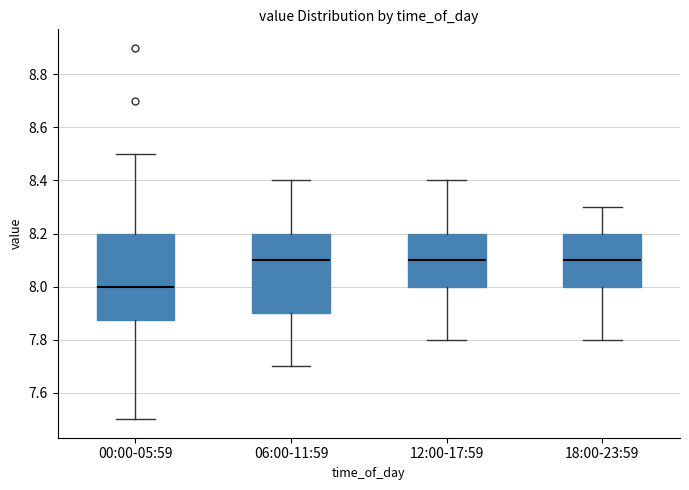

Comparing the boxes themselves (not the whiskers), which one is the tallest?

00:00-05:59